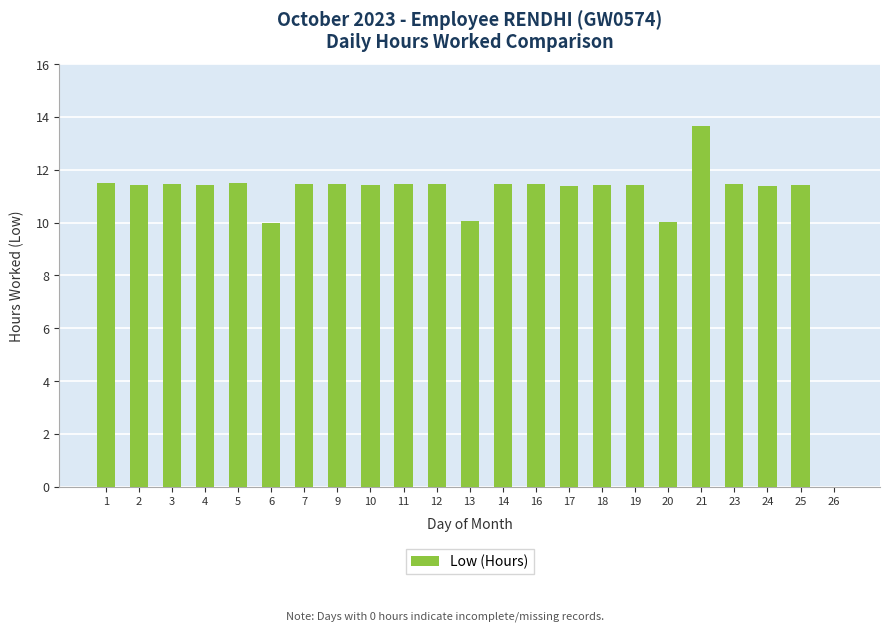

Read the value at 7.

11.5